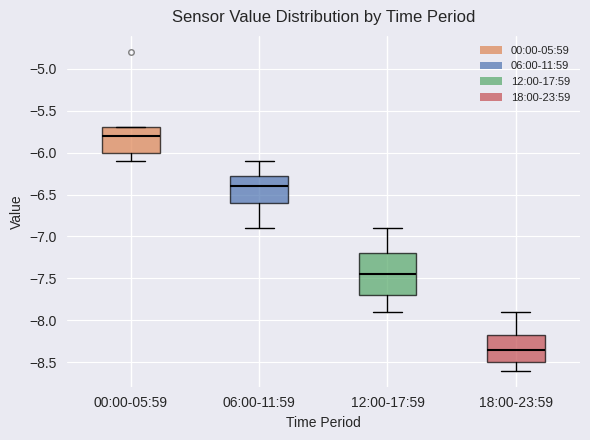

Where is the lower edge of the box for 00:00-05:59 on the y-axis? The values are not printed on the chart, so give them approximately, as read against the axis.

-6.00